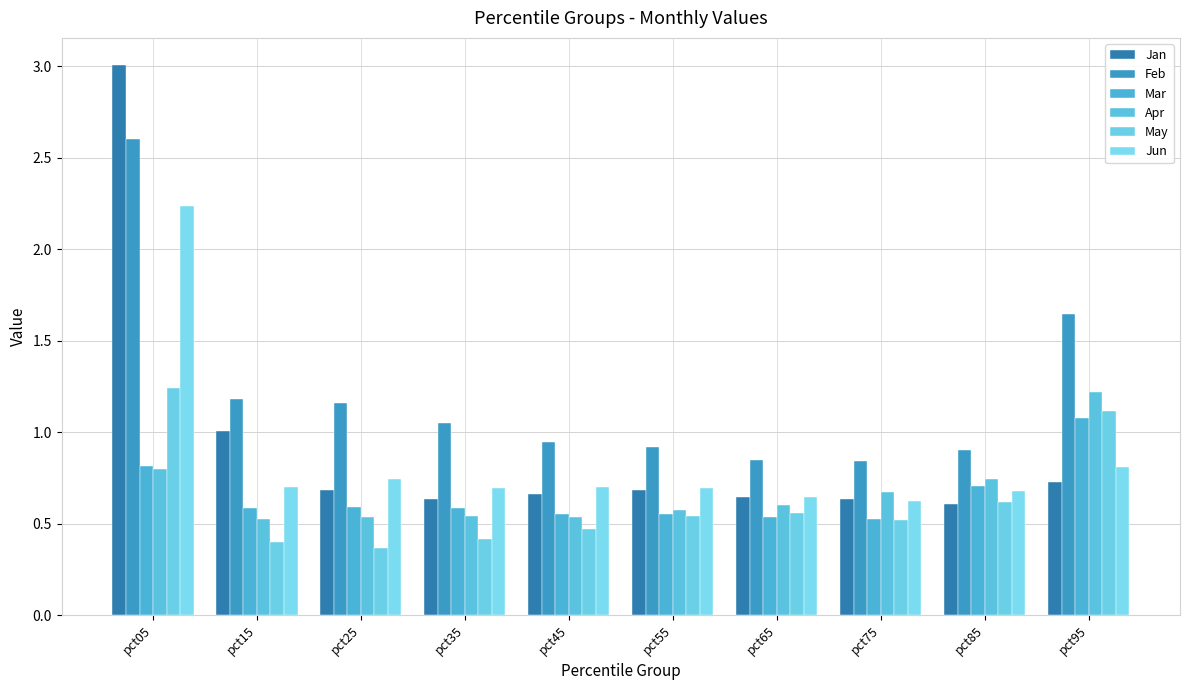

Reading left to right, extract all data points from this chart.

Jan: pct05=3.0	pct15=1.0	pct25=0.7	pct35=0.6	pct45=0.7	pct55=0.7	pct65=0.6	pct75=0.6	pct85=0.6	pct95=0.7
Feb: pct05=2.6	pct15=1.2	pct25=1.2	pct35=1.0	pct45=0.9	pct55=0.9	pct65=0.8	pct75=0.8	pct85=0.9	pct95=1.6
Mar: pct05=0.8	pct15=0.6	pct25=0.6	pct35=0.6	pct45=0.6	pct55=0.6	pct65=0.5	pct75=0.5	pct85=0.7	pct95=1.1
Apr: pct05=0.8	pct15=0.5	pct25=0.5	pct35=0.5	pct45=0.5	pct55=0.6	pct65=0.6	pct75=0.7	pct85=0.7	pct95=1.2
May: pct05=1.2	pct15=0.4	pct25=0.4	pct35=0.4	pct45=0.5	pct55=0.5	pct65=0.6	pct75=0.5	pct85=0.6	pct95=1.1
Jun: pct05=2.2	pct15=0.7	pct25=0.7	pct35=0.7	pct45=0.7	pct55=0.7	pct65=0.6	pct75=0.6	pct85=0.7	pct95=0.8